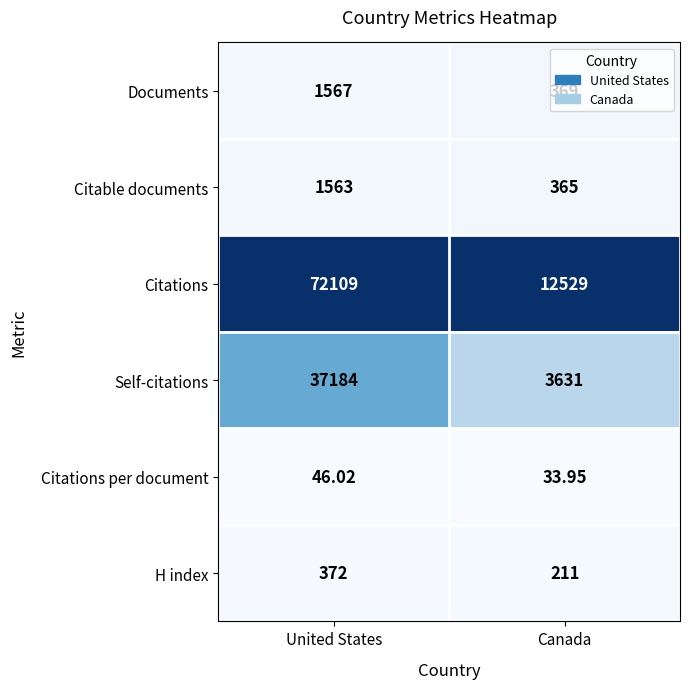

Which series changed the most between United States and Canada?

Citations